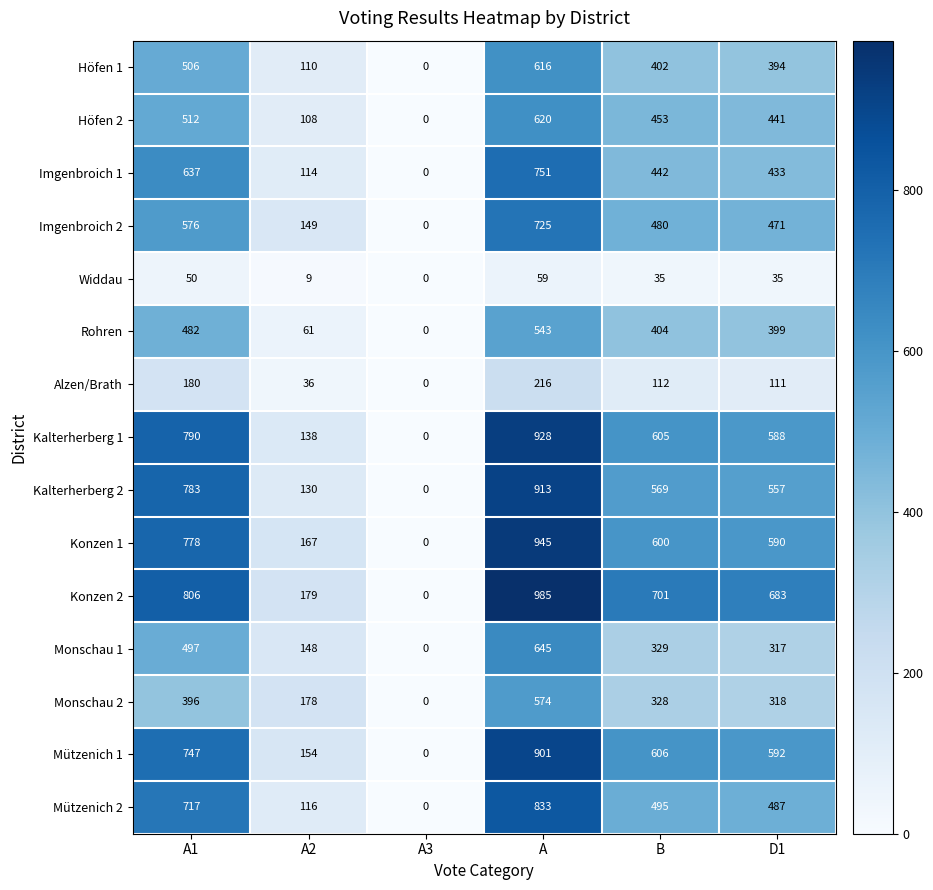

How many series are shown in this chart?

15